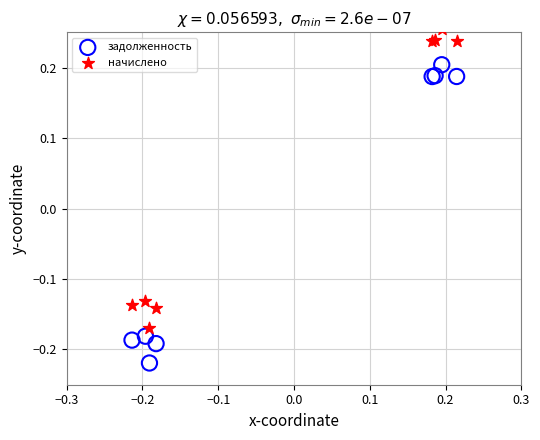

What are all the series names shown in the legend?

задолженность, начислено